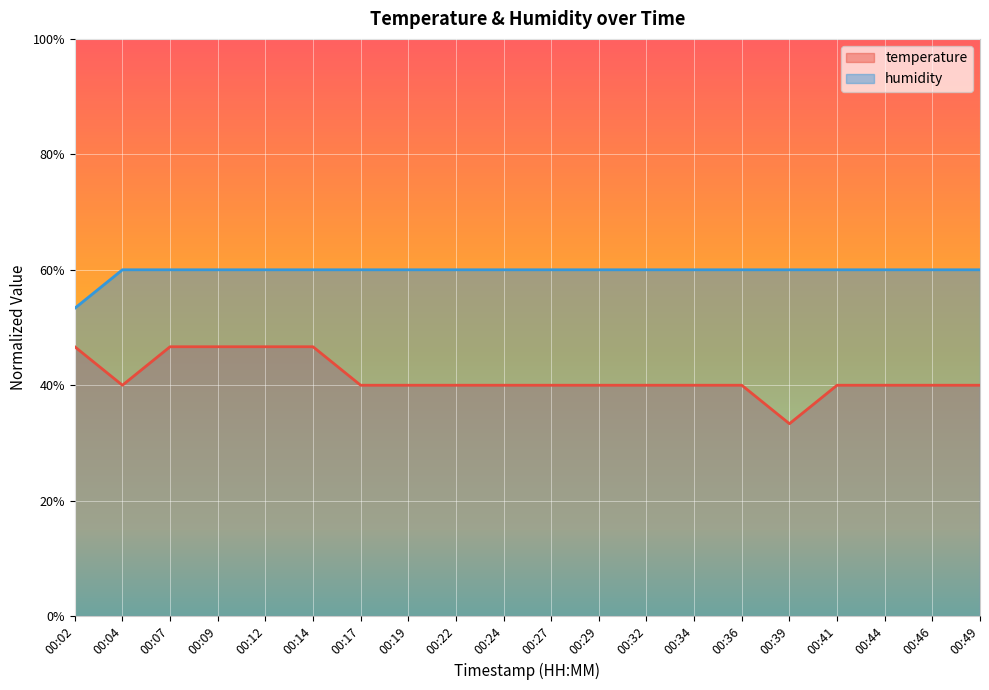

Is the value of temperature at 00:34 greater than the value of humidity at 00:22?

No